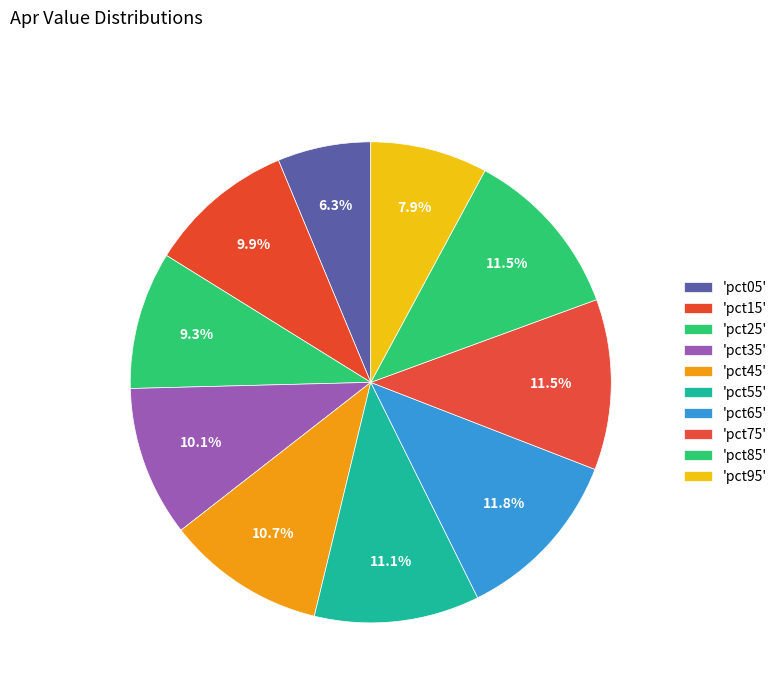

Count the number of slices in the pie.

10